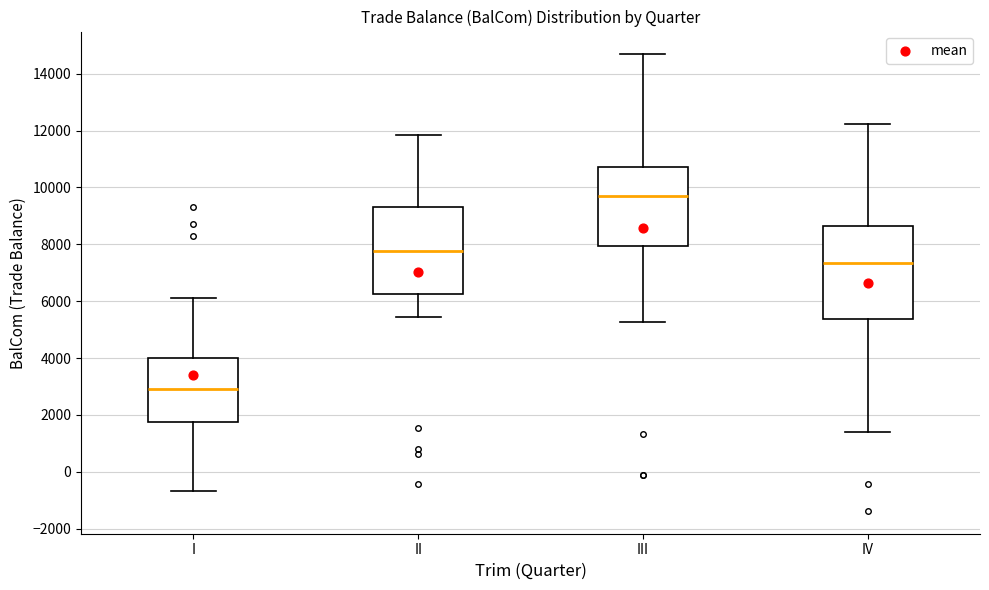

Where is the upper edge of the box for I on the y-axis? The values are not printed on the chart, so give them approximately, as read against the axis.

4000